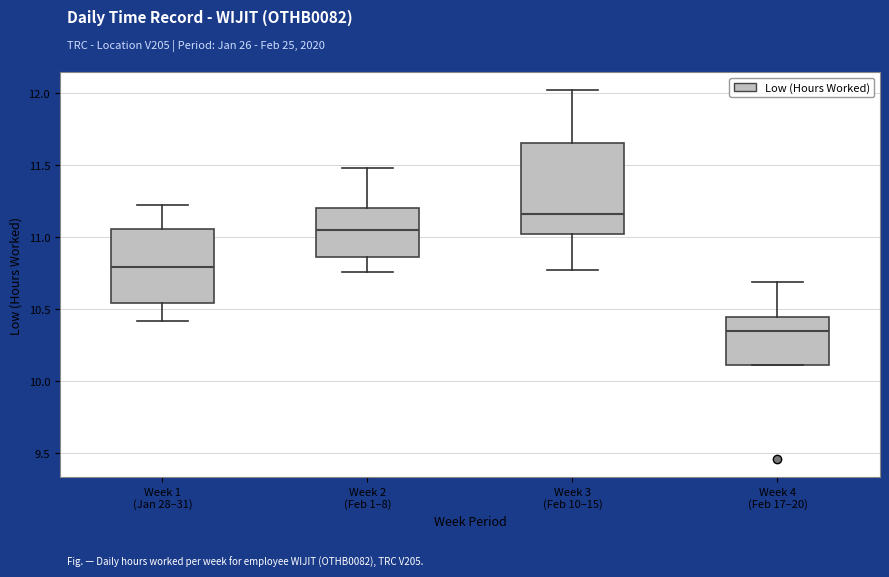

Which box has the lowest median line?

Week 4 (Feb 17–20)